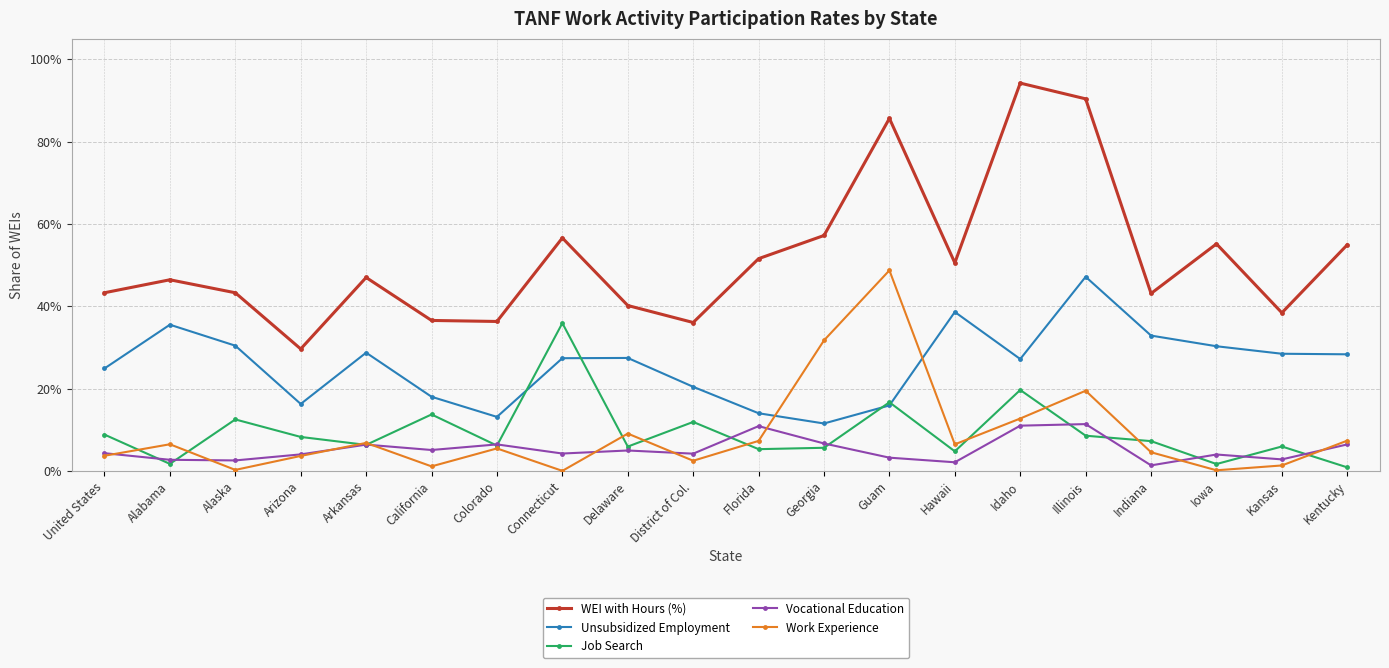

True or false: Job Search and Work Experience cross at least once.

True